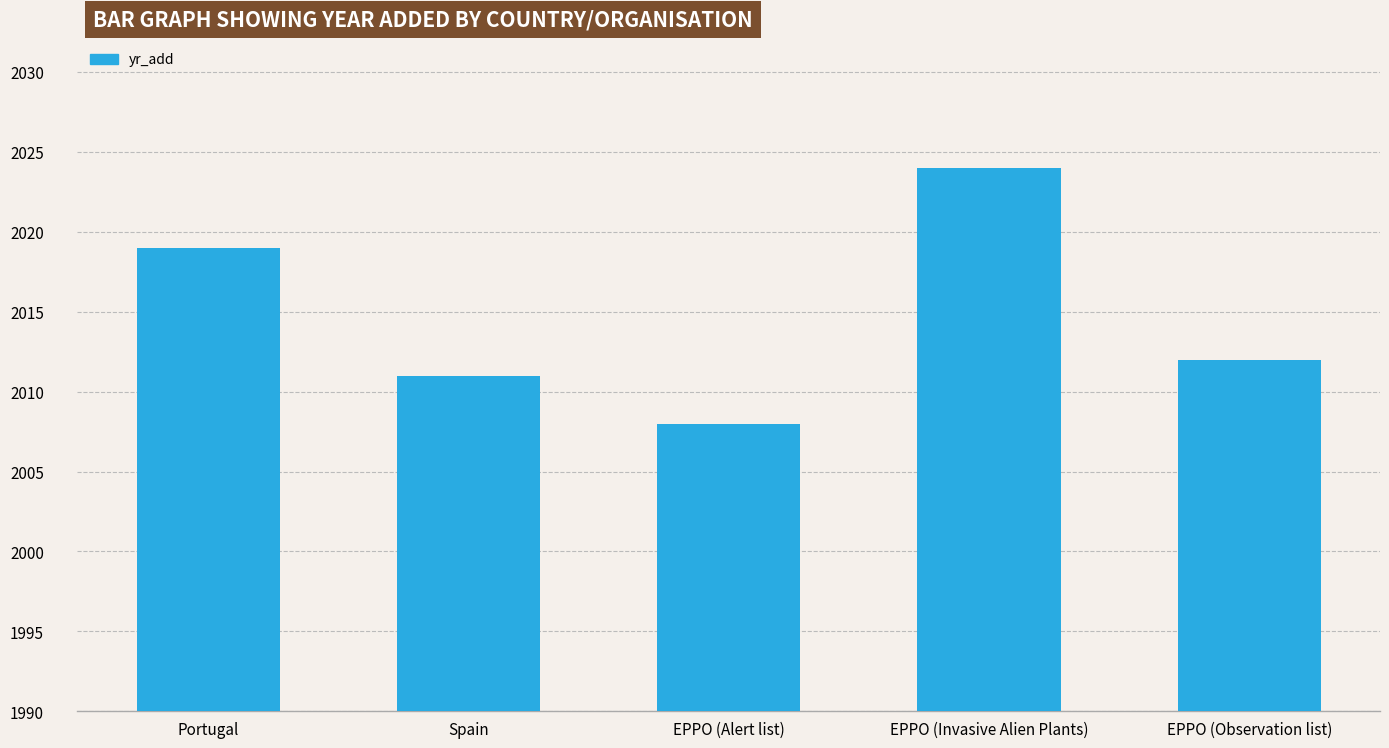

Rank the categories by value from highest to lowest.

EPPO (Invasive Alien Plants), Portugal, EPPO (Observation list), Spain, EPPO (Alert list)